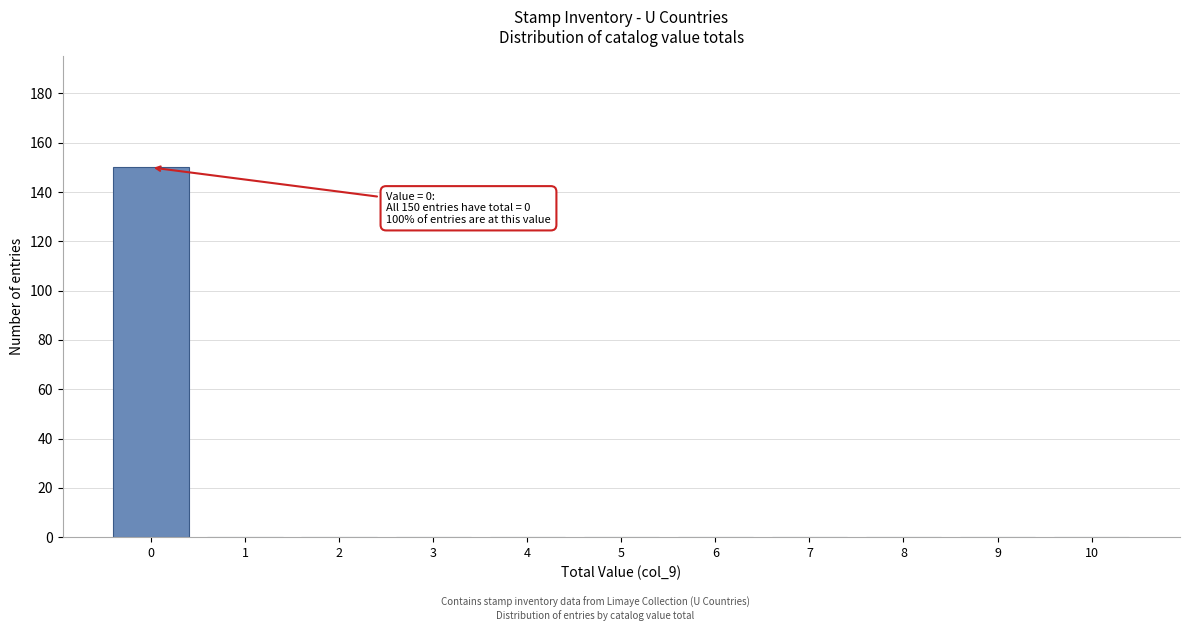

Which range on the x-axis has the tallest bar?

-0.5 to 0.5